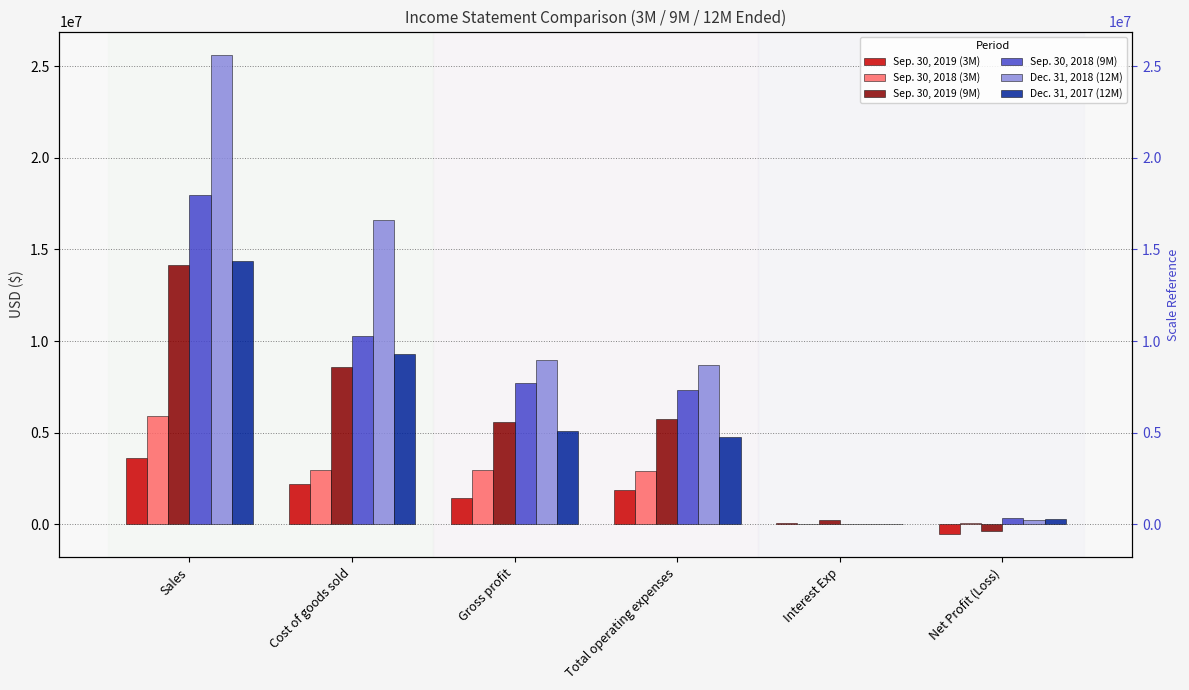

Reading left to right, what are all the values shown in this chart?

Sep. 30, 2019 (3M): 3629621	2181802	1447819	1868023	84764	-504968
Sep. 30, 2018 (3M): 5923161	2969227	2953934	2908394	4220	41320
Sep. 30, 2019 (9M): 14157742	8557686	5600056	5736099	247982	-384025
Sep. 30, 2018 (9M): 17967189	10272081	7695108	7325012	12133	357963
Dec. 31, 2018 (12M): 25583761	16624328	8959433	8706239	10560	242634
Dec. 31, 2017 (12M): 14388204	9318271	5069933	4751450	16880	301603